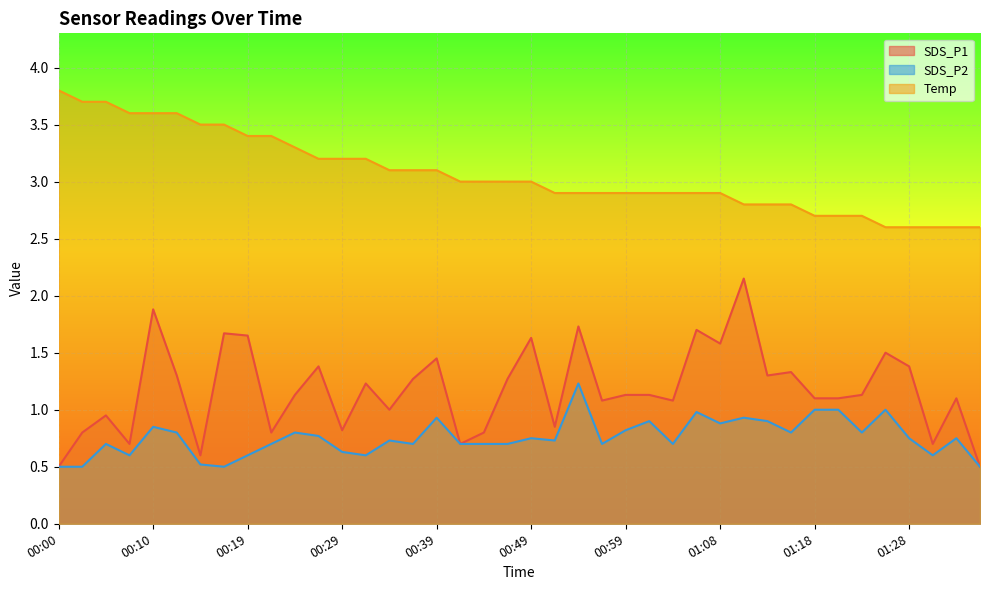

What is the value of the SDS_P2 point at the 27th from the left?

0.7